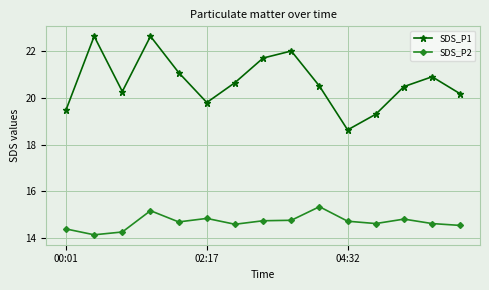

List the series in order of their peak value, highest first.

SDS_P1, SDS_P2